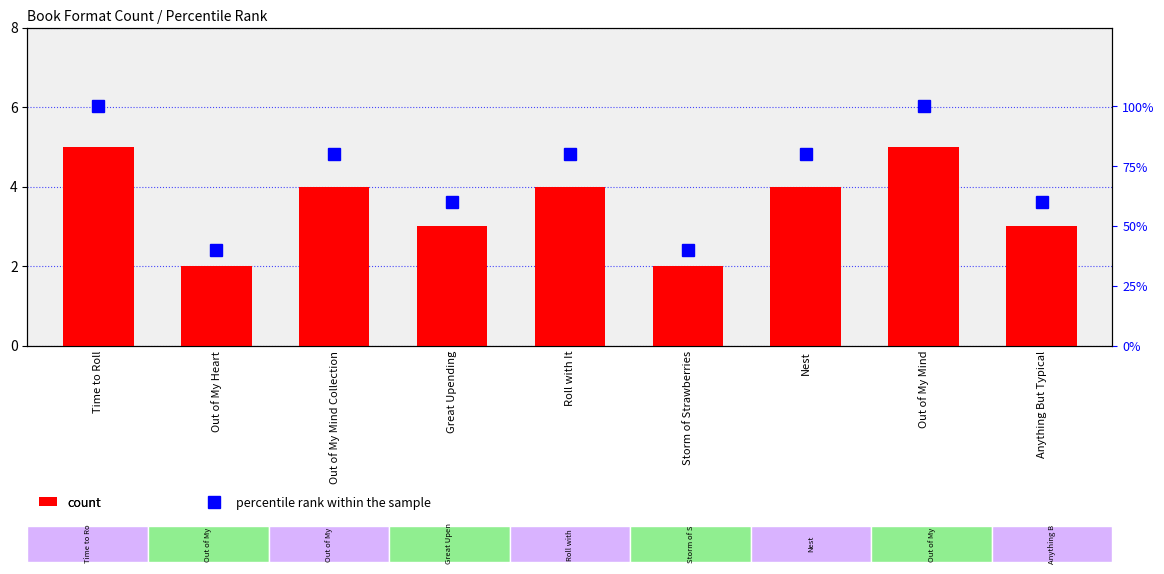

Which series changed the most between Time to Roll and Nest?

percentile rank within the sample